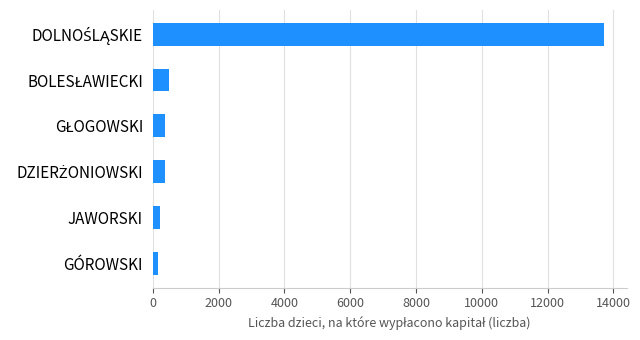

What is the maximum value shown in the chart?

13716